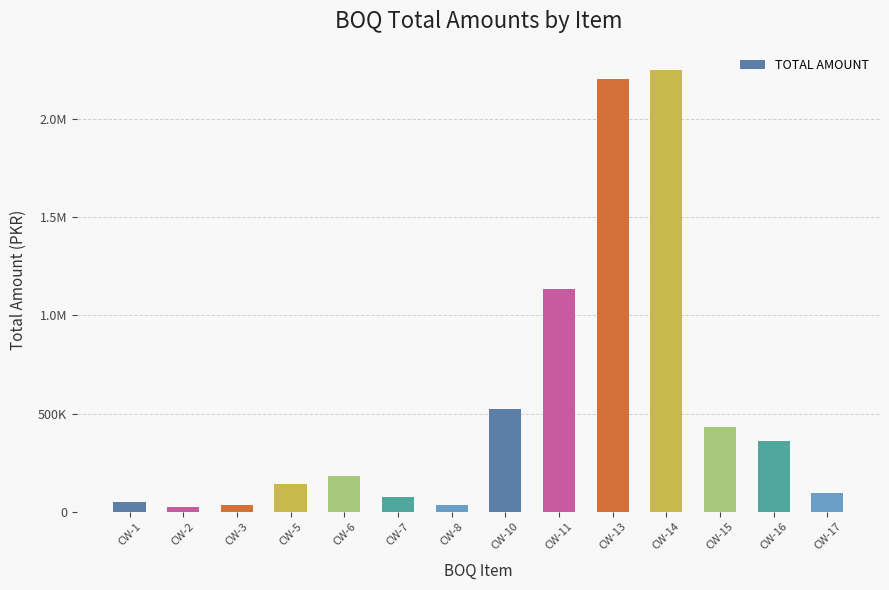

What is the difference between the second highest and second lowest values?

2170915.2